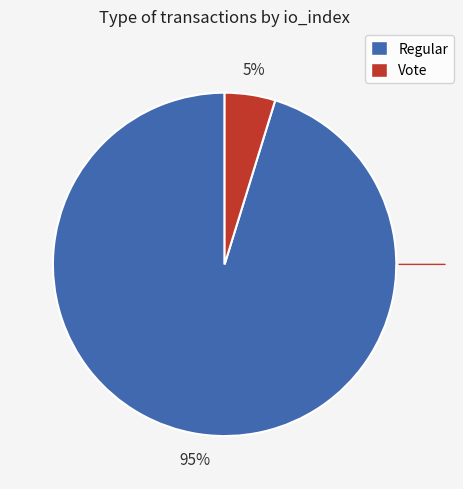

To the nearest percent, what is the difference between the largest and smallest slice percentages?

90%